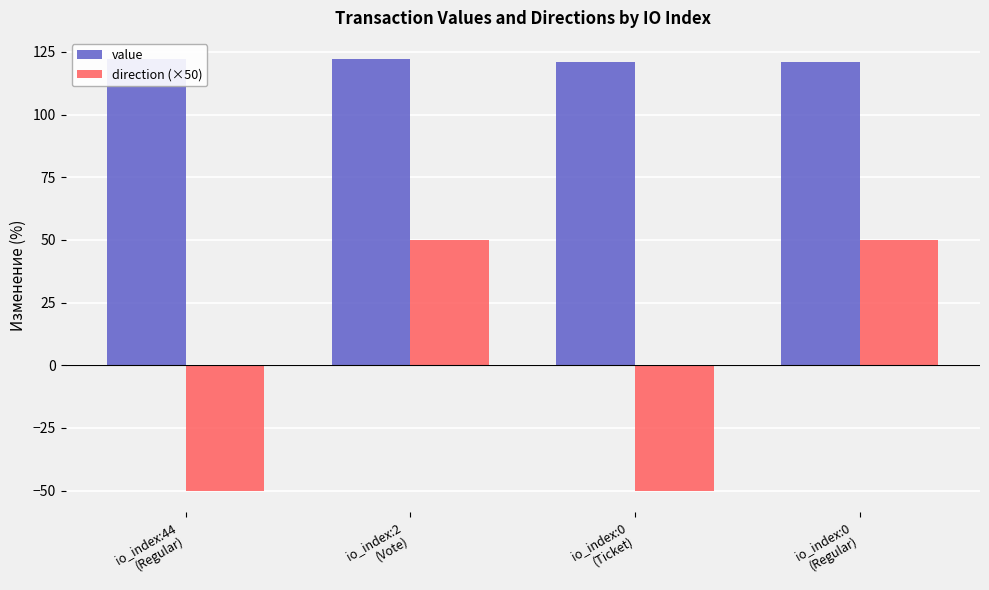

Reading left to right, list all the values displayed in this chart.

value: io_index:44
(Regular)=122.0	io_index:2
(Vote)=122.0	io_index:0
(Ticket)=121.0	io_index:0
(Regular)=121.0
direction (×50): io_index:44
(Regular)=-50.0	io_index:2
(Vote)=50.0	io_index:0
(Ticket)=-50.0	io_index:0
(Regular)=50.0